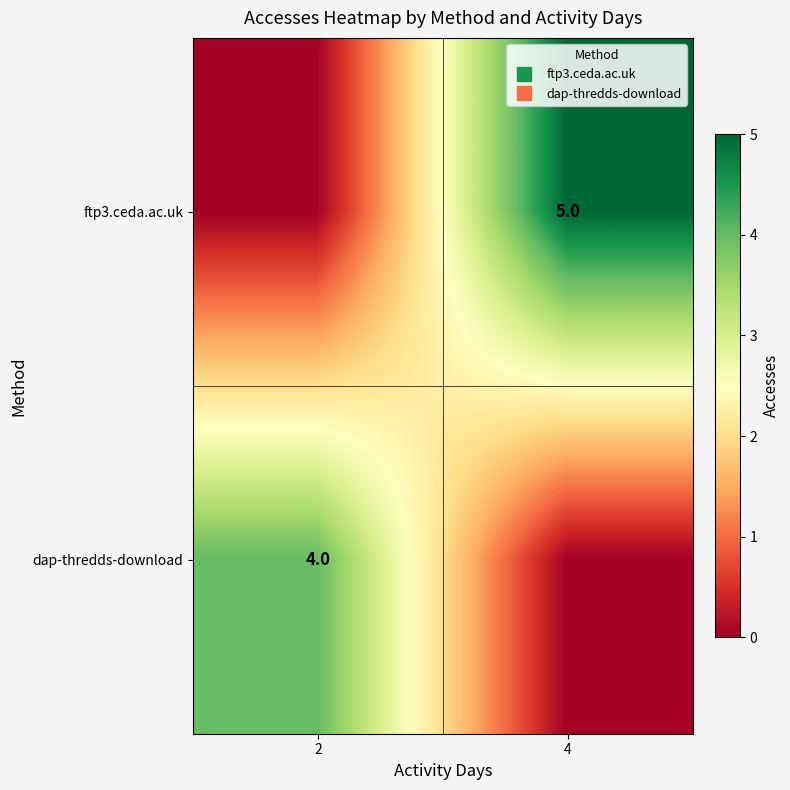

What is the difference between the highest and lowest values at 2?

4